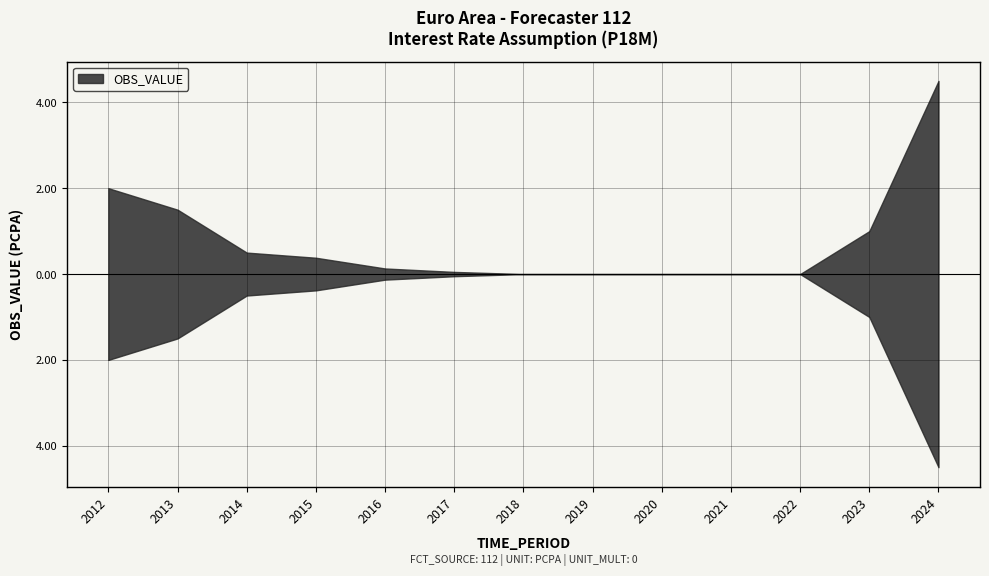

Does the chart display data point markers on the line(s)?

No